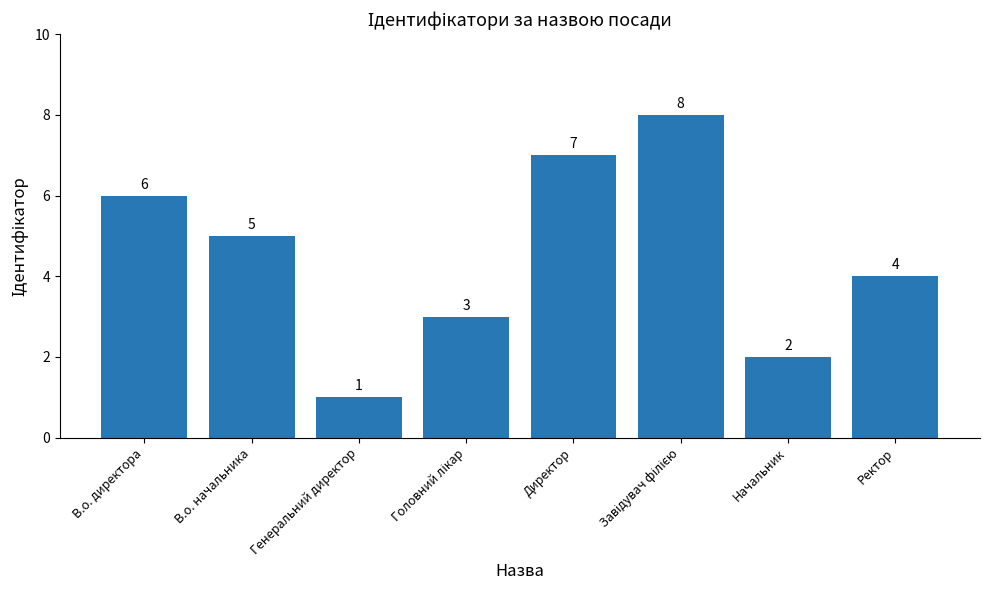

Reading left to right, list all the values displayed in this chart.

6	5	1	3	7	8	2	4